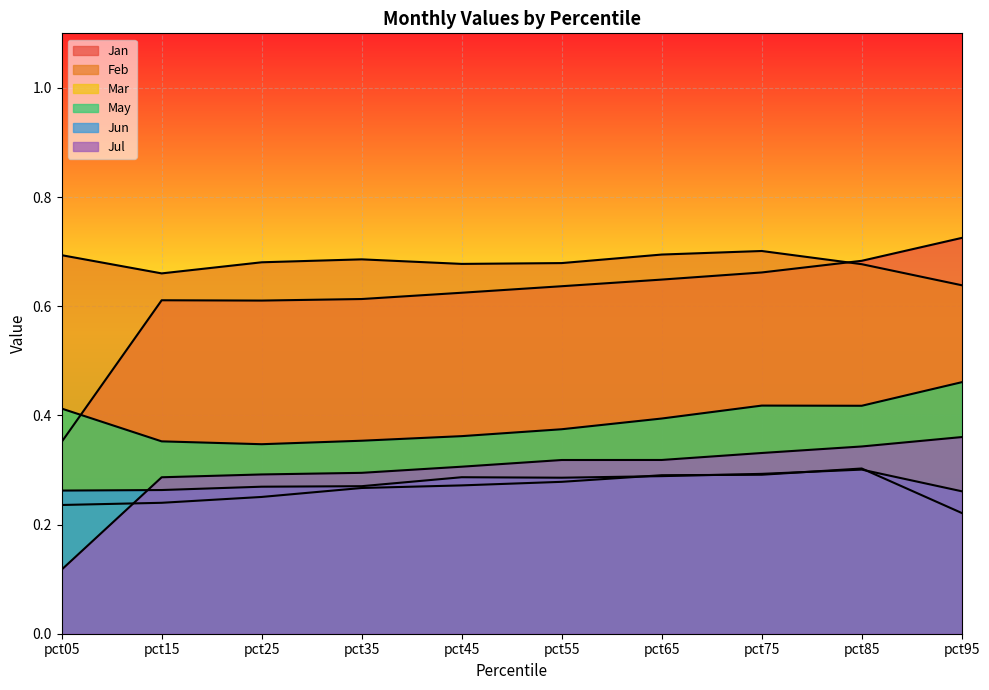

What is the value of the May point at the 4th from the left?

0.4